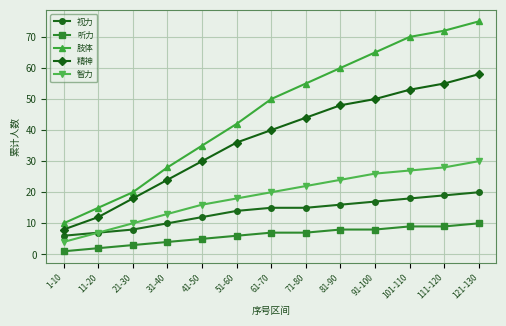

What position from the right is 61-70?

7